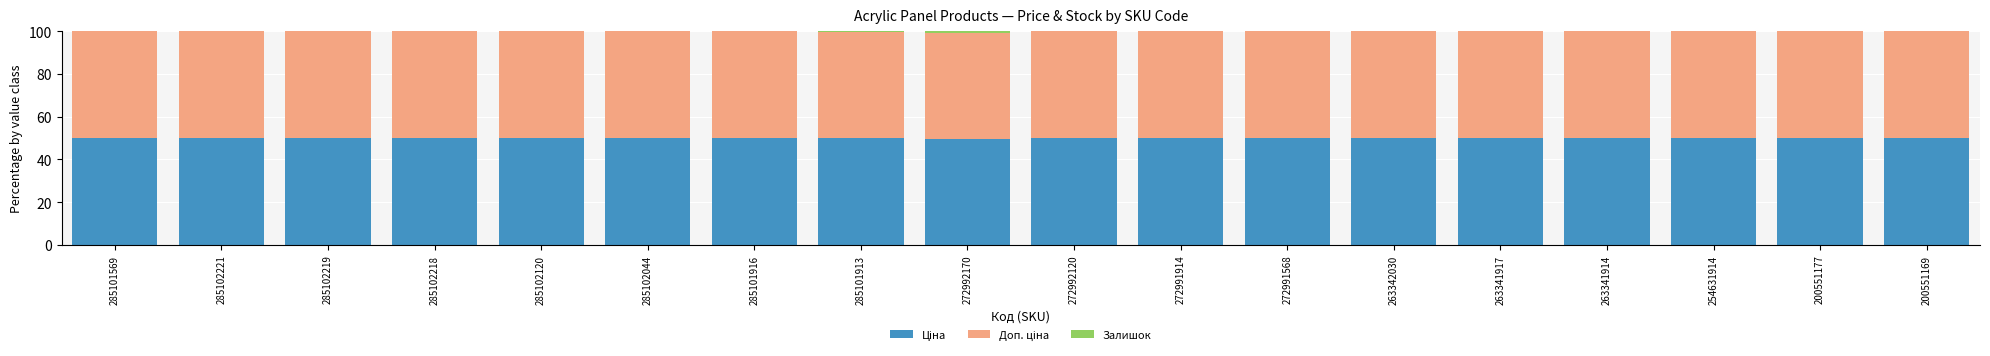

The Доп. ціна series shows 50.0 at 285102218. True or false?

True